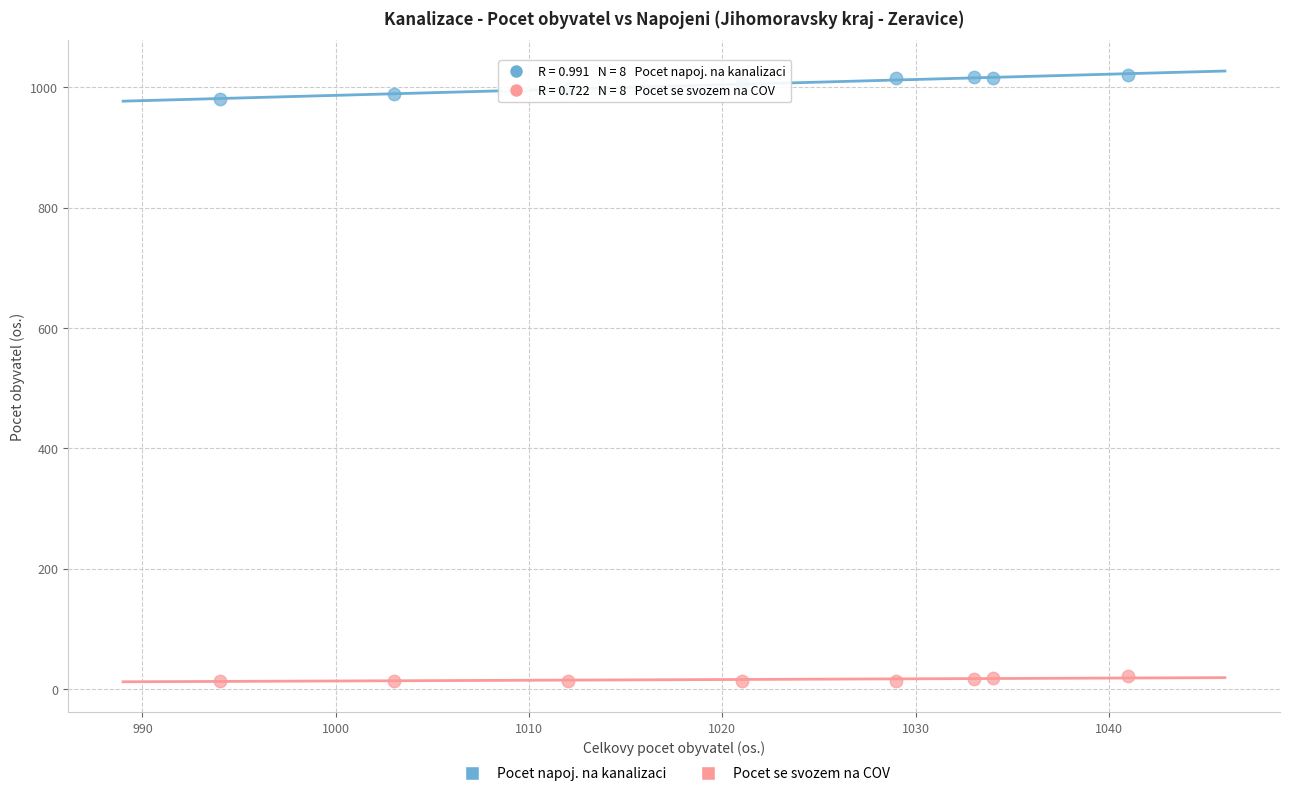

Across all data points, what is the range of X values (max minus min)?

47